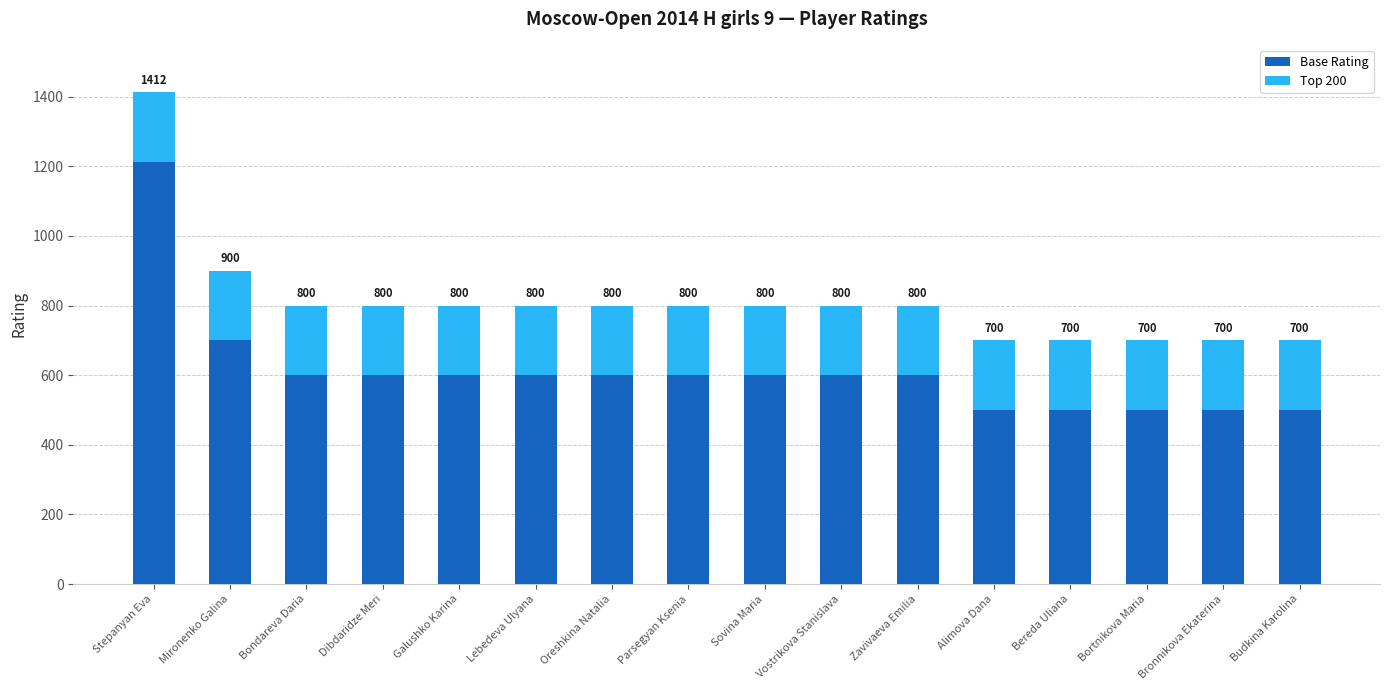

What are all the series names shown in the legend?

Base Rating, Top 200